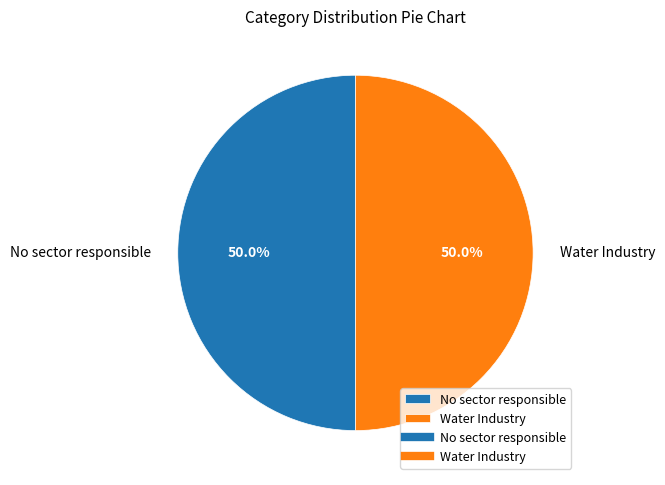

Count the number of slices in the pie.

2